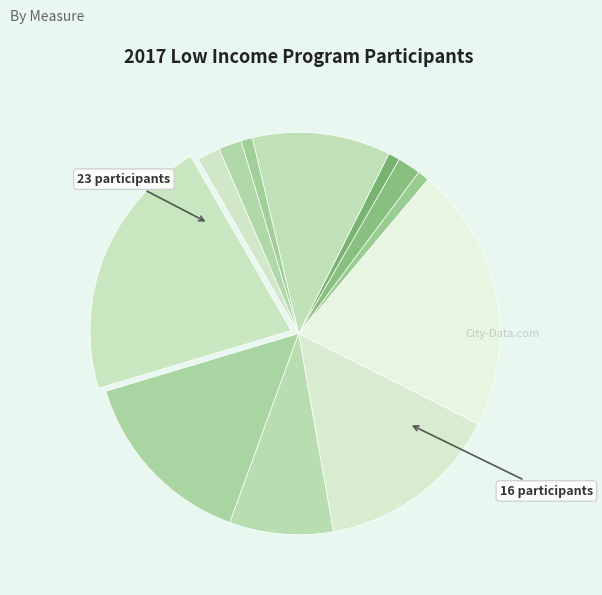

Which category has the biggest portion of the pie?

Attic/Ceiling Insulation